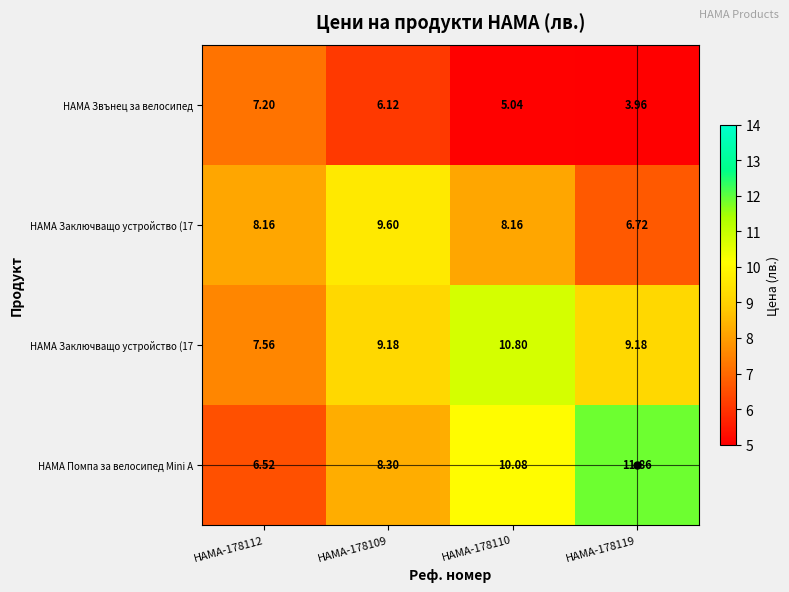

Which label corresponds to the largest value in the chart?

HAMA-178119